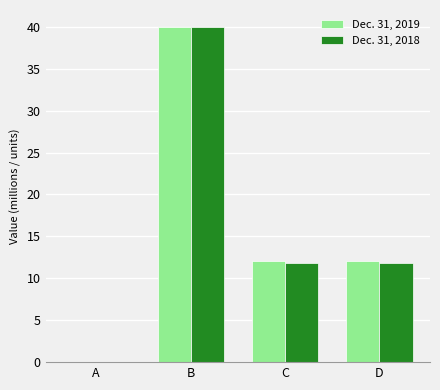

What is the approximate value of Dec. 31, 2018 at B?

40.0